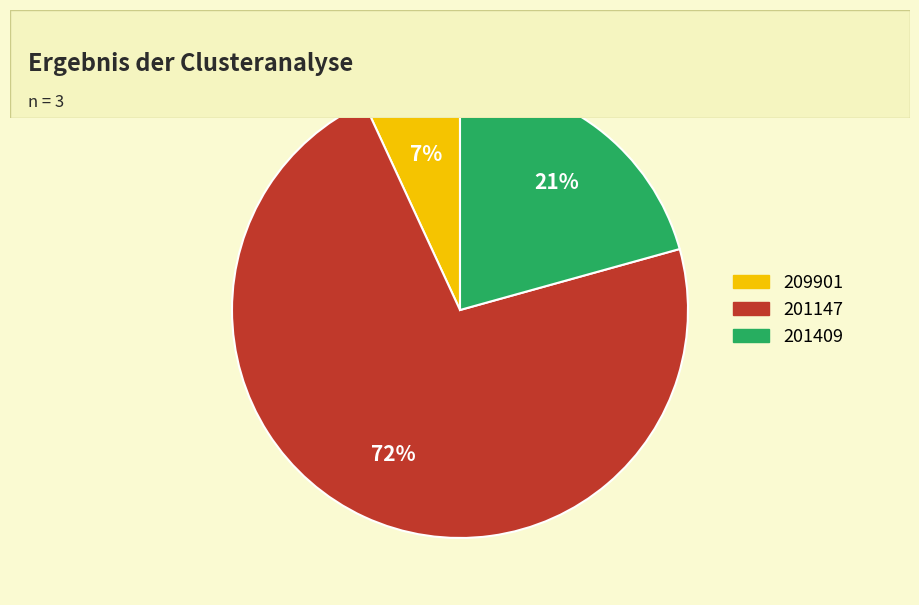

Is there a majority slice in this chart?

Yes